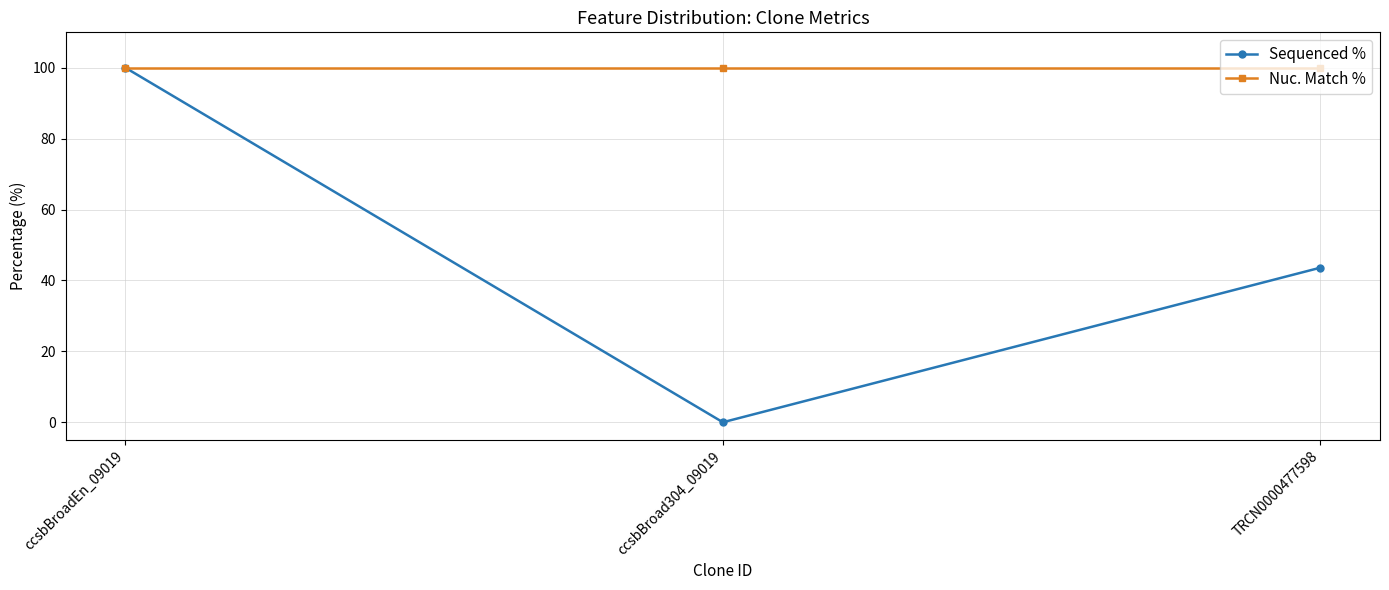

Which series has the largest total across all categories?

Nuc. Match %